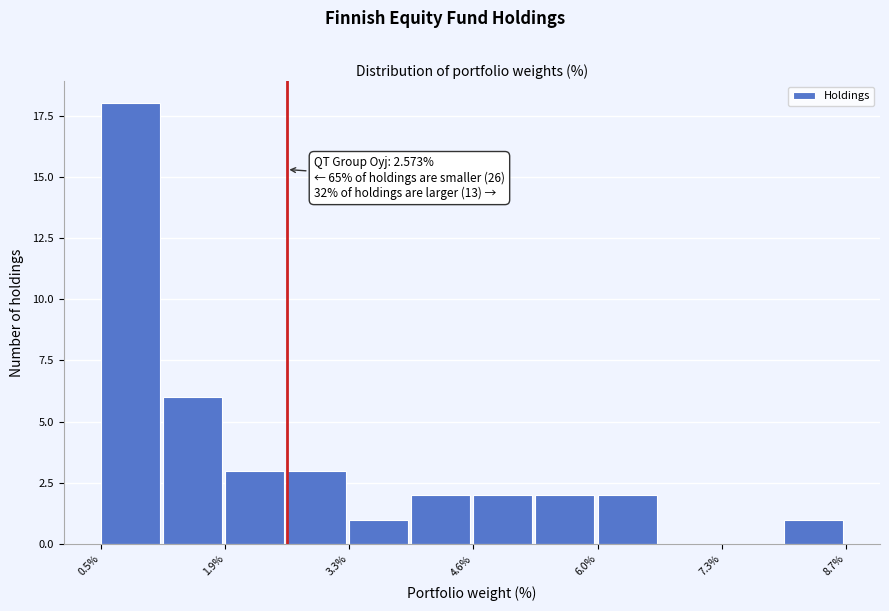

Around what value on the x-axis is the tallest bar? Give the approximate position of its centre, as read against the axis.

0.8